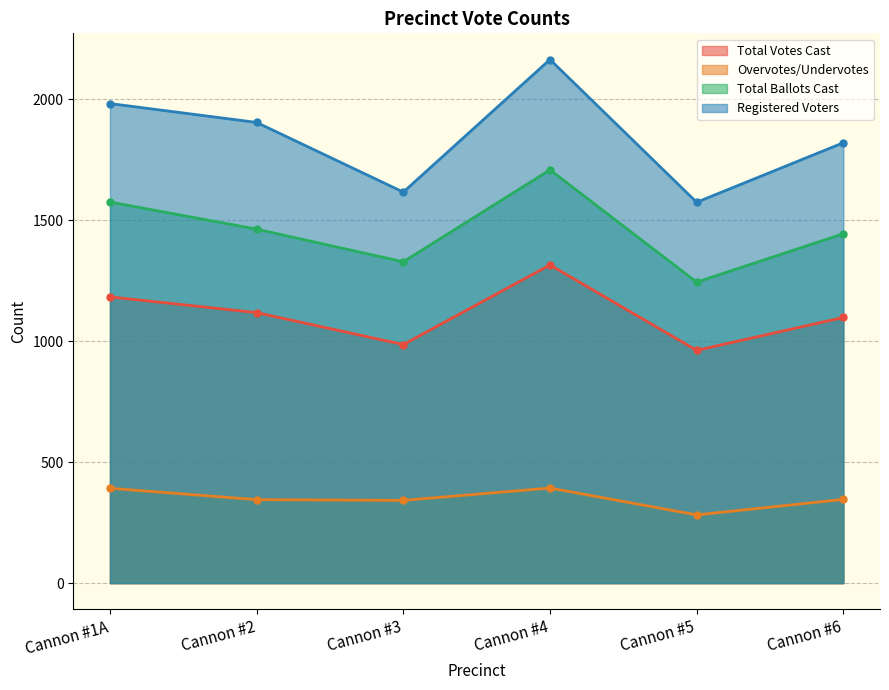

Read the Overvotes/Undervotes value at Cannon #6, to the nearest 5.

345